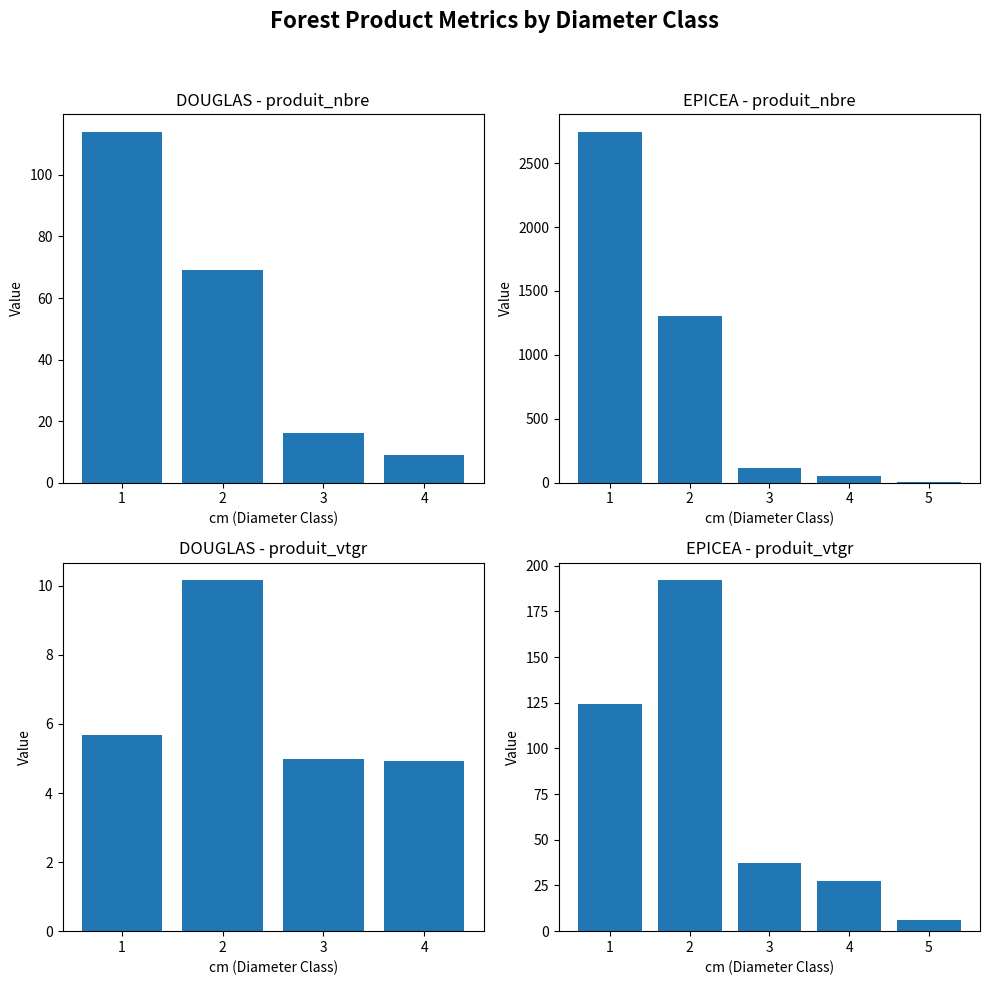

What is the greatest value displayed?

2745.0